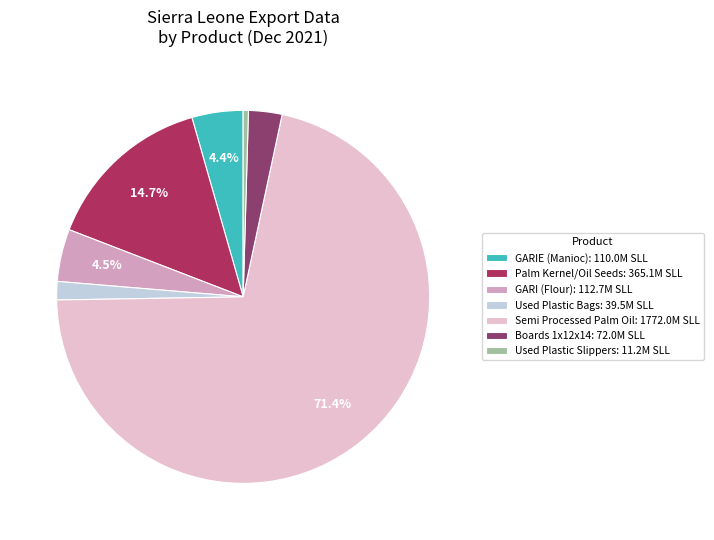

What is the majority slice?

Semi Processed Palm Oil: 1772.0M SLL